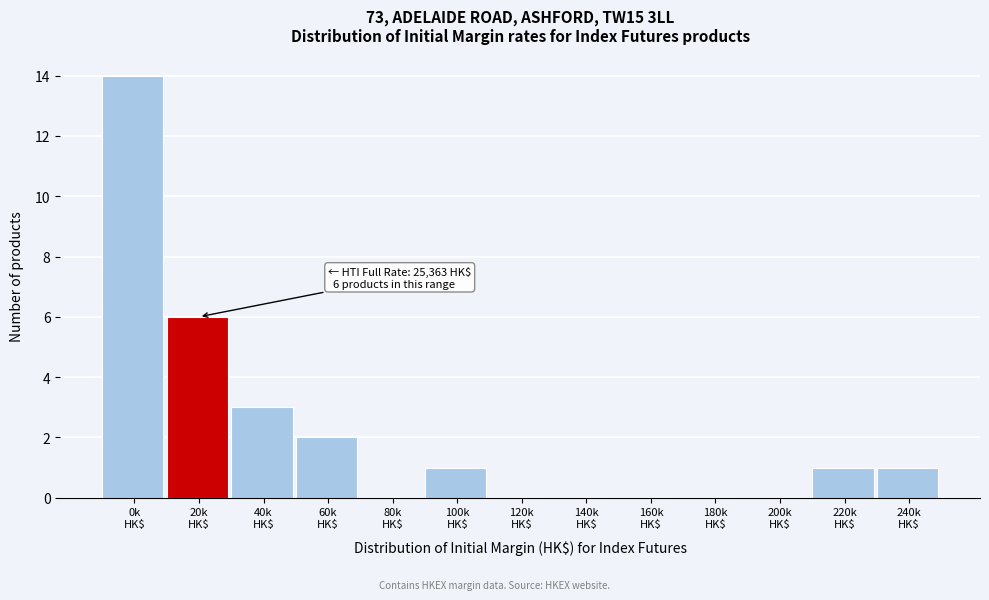

What is the maximum value shown in the chart?

14